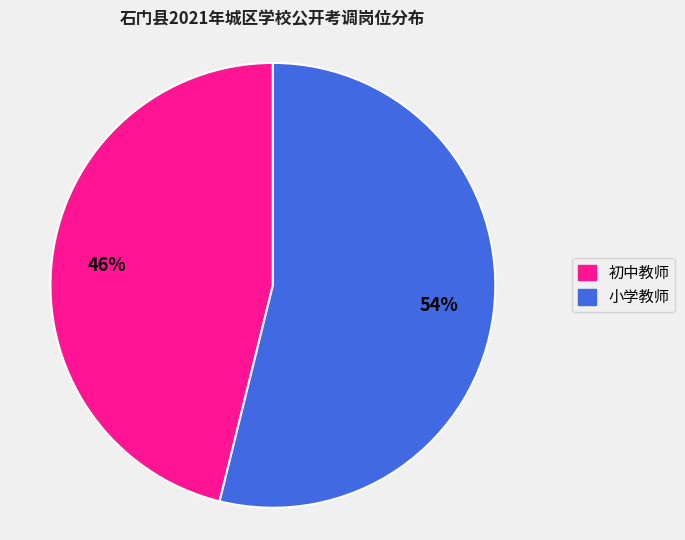

To the nearest percent, what is the difference between the largest and smallest slice percentages?

8%